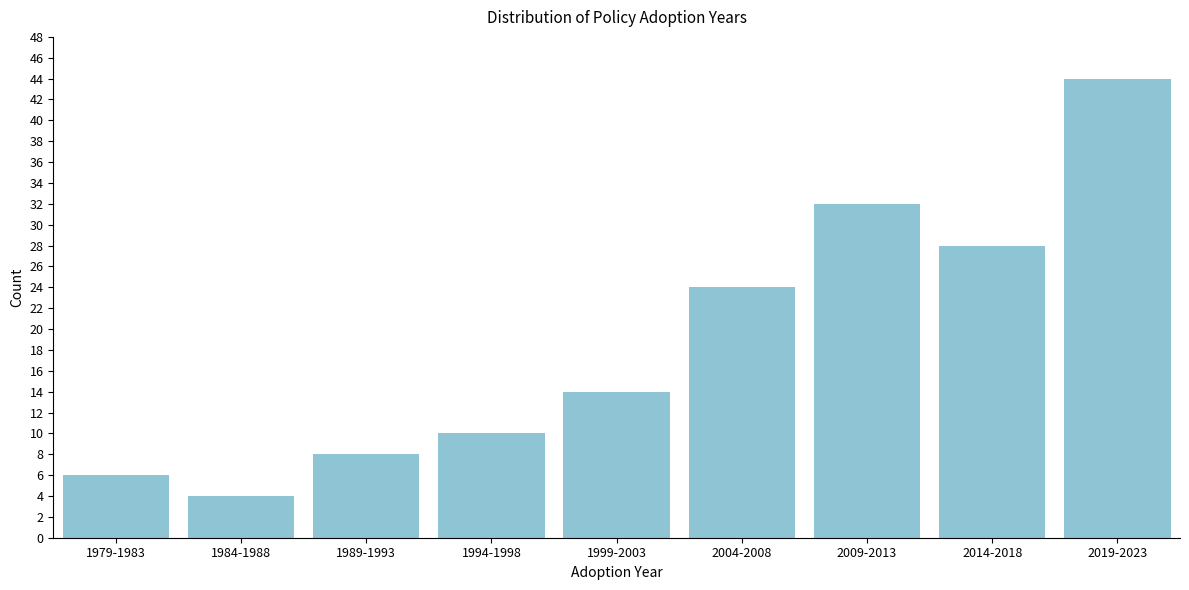

Reading left to right, what are all the values shown in this chart?

1979-1983=6	1984-1988=4	1989-1993=8	1994-1998=10	1999-2003=14	2004-2008=24	2009-2013=32	2014-2018=28	2019-2023=44